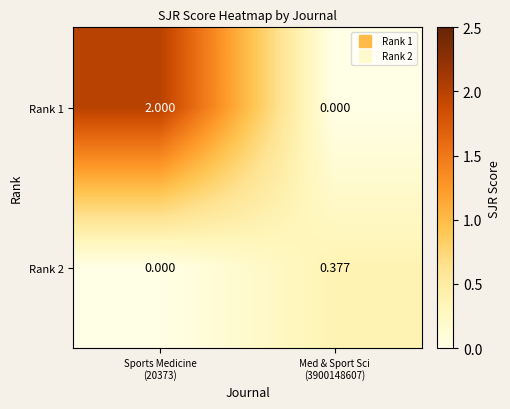

Rank the series by their maximum value, from highest to lowest.

Rank 1, Rank 2